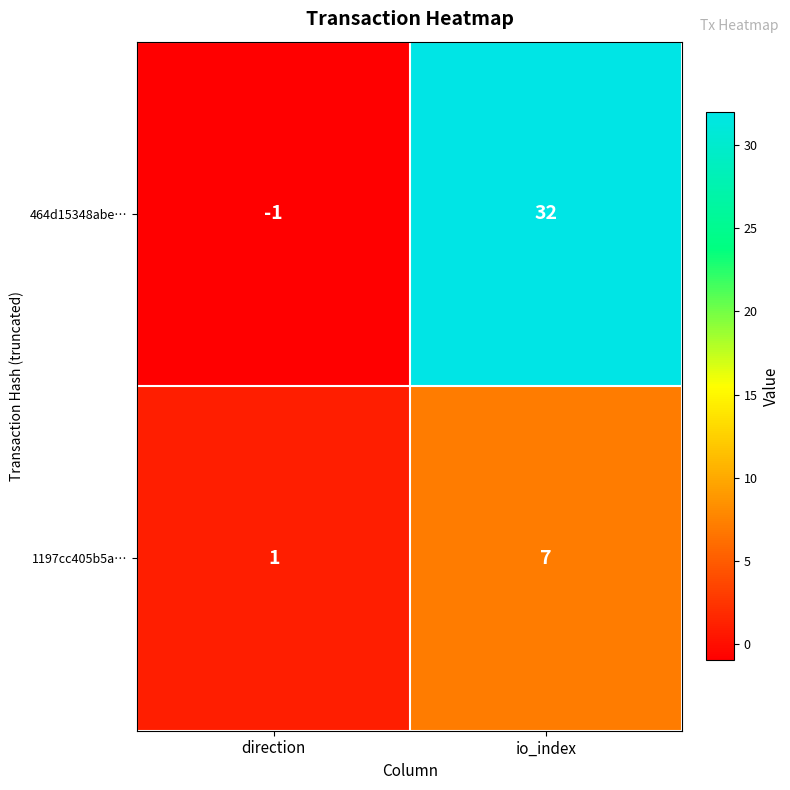

What is the average value of the 1197cc405b5a… series?

4